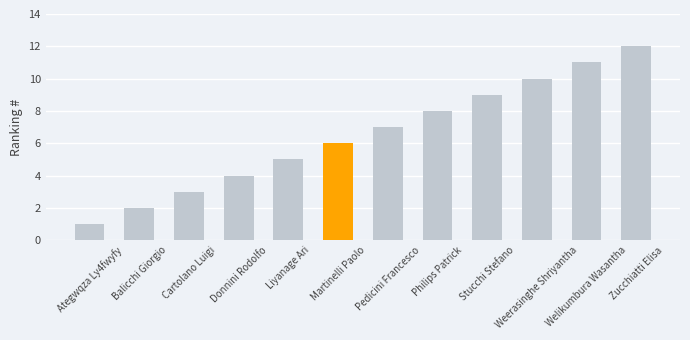

Which category has the highest value across all series?

Zucchiatti Elisa